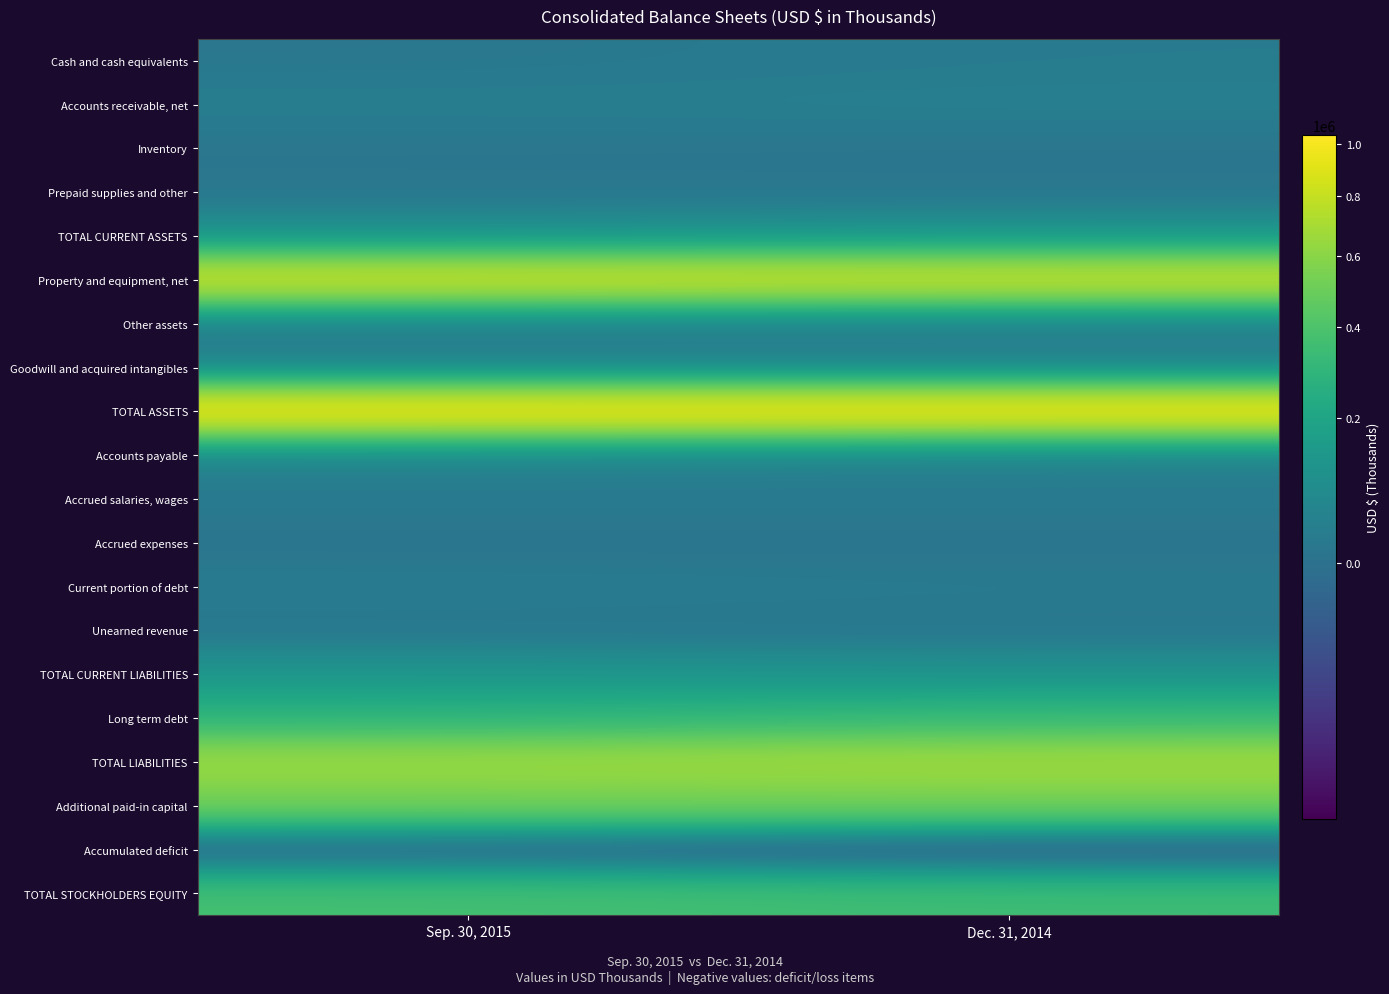

At Dec. 31, 2014, list the series in order from smallest to largest.

Accumulated deficit, Accrued expenses, Inventory, Prepaid supplies and other, Unearned revenue, Current portion of debt, Accrued salaries, wages, Other assets, Cash and cash equivalents, Goodwill and acquired intangibles, Accounts payable, Accounts receivable, net, TOTAL CURRENT LIABILITIES, TOTAL CURRENT ASSETS, Long term debt, TOTAL STOCKHOLDERS EQUITY, Additional paid-in capital, TOTAL LIABILITIES, Property and equipment, net, TOTAL ASSETS